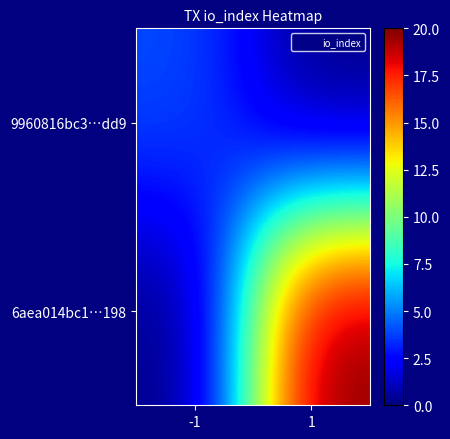

Between -1 and 1, which series saw the biggest shift?

6aea014bc1…198